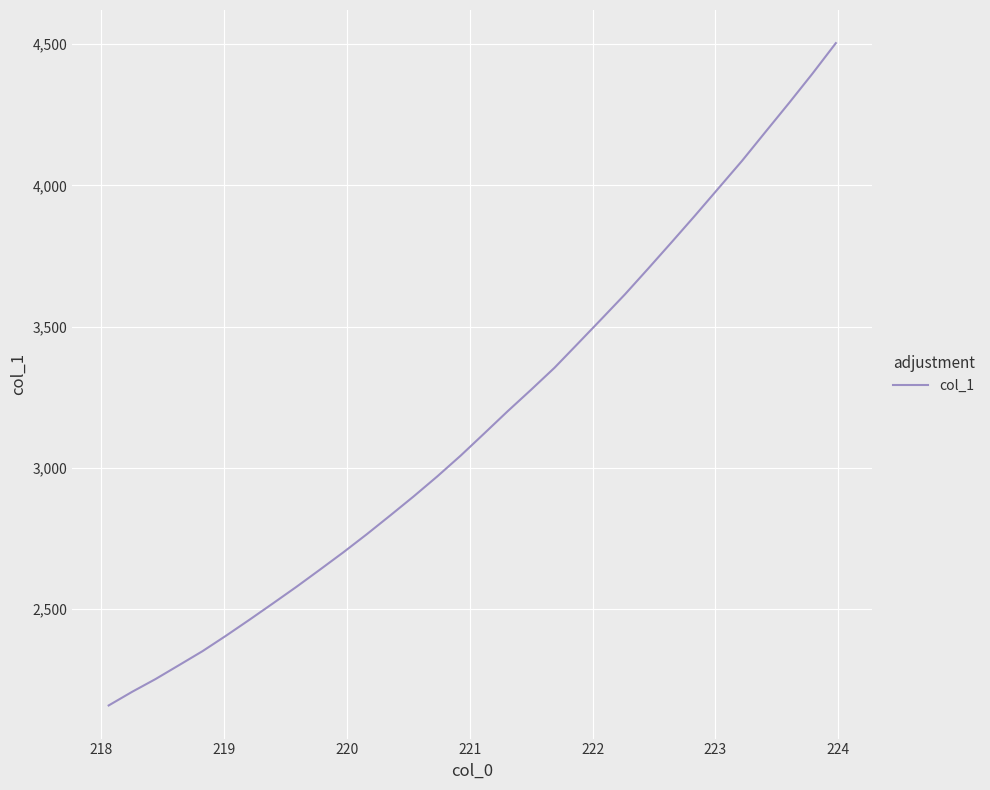

What is the difference between the maximum and minimum values?

2343.9